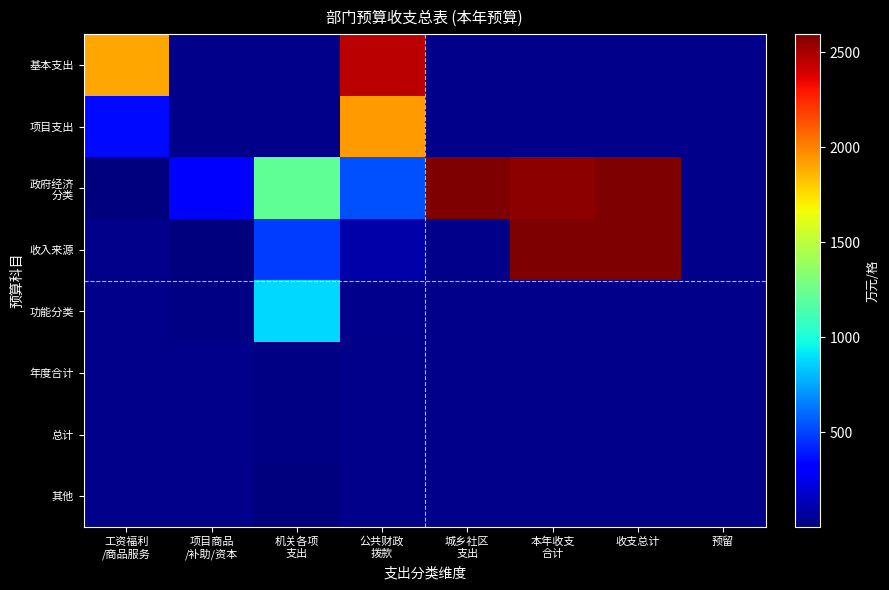

What is the total value across all series at 机关各项
支出?

2596.2